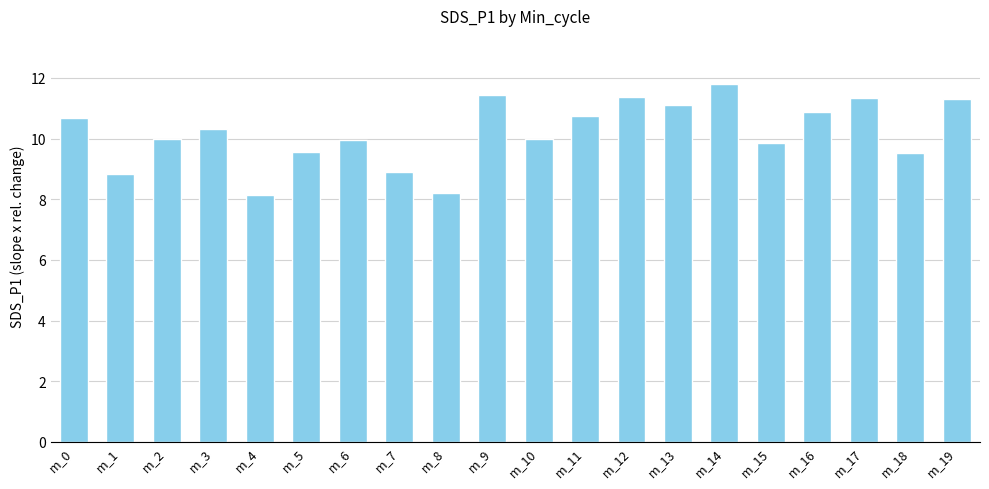

Does the chart contain stacked bars?

No